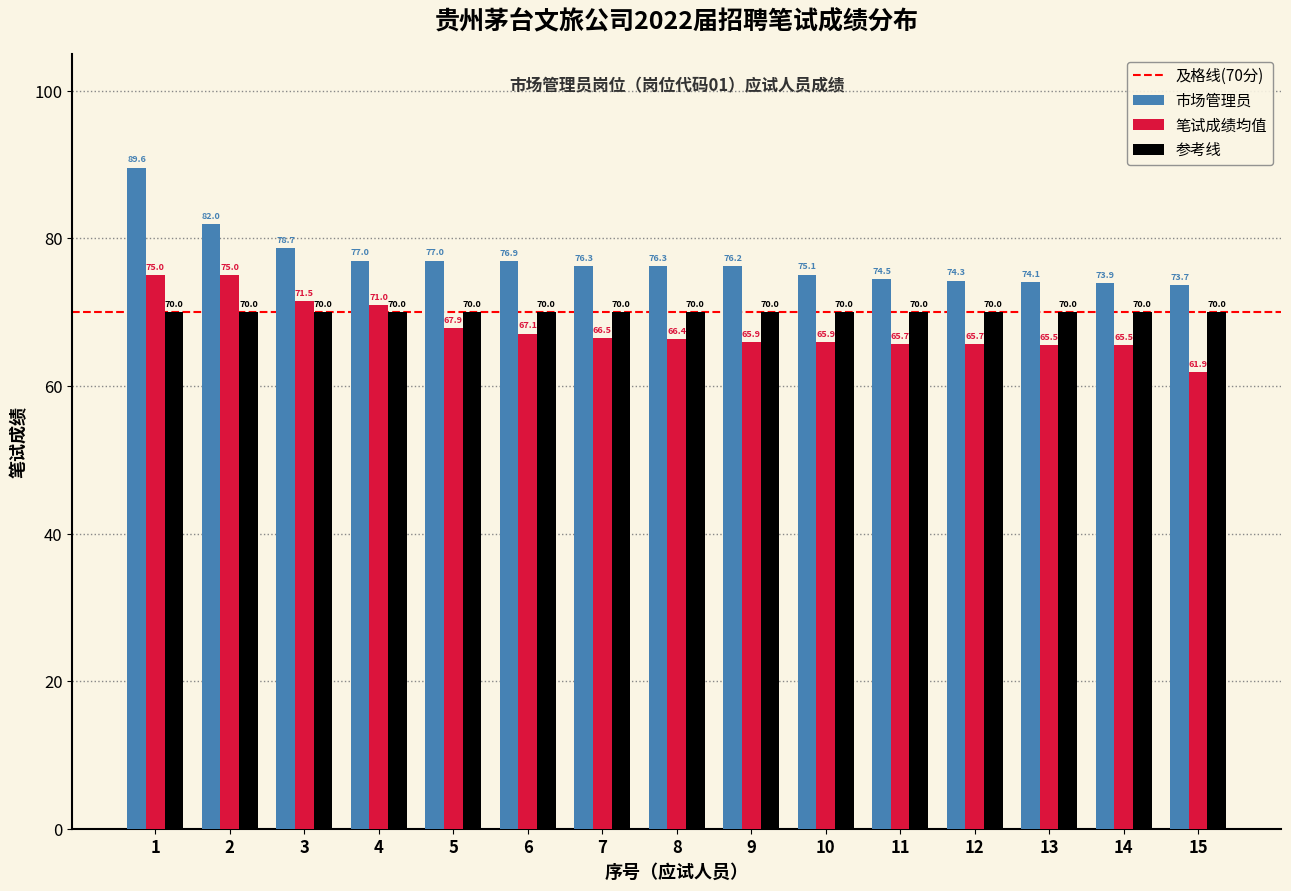

Rank the series by their maximum value, from lowest to highest.

参考线, 笔试成绩均值, 市场管理员